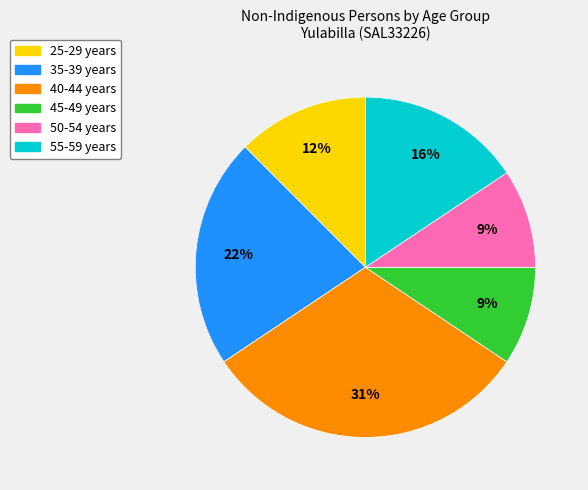

To the nearest percent, what is the average slice percentage?

17%